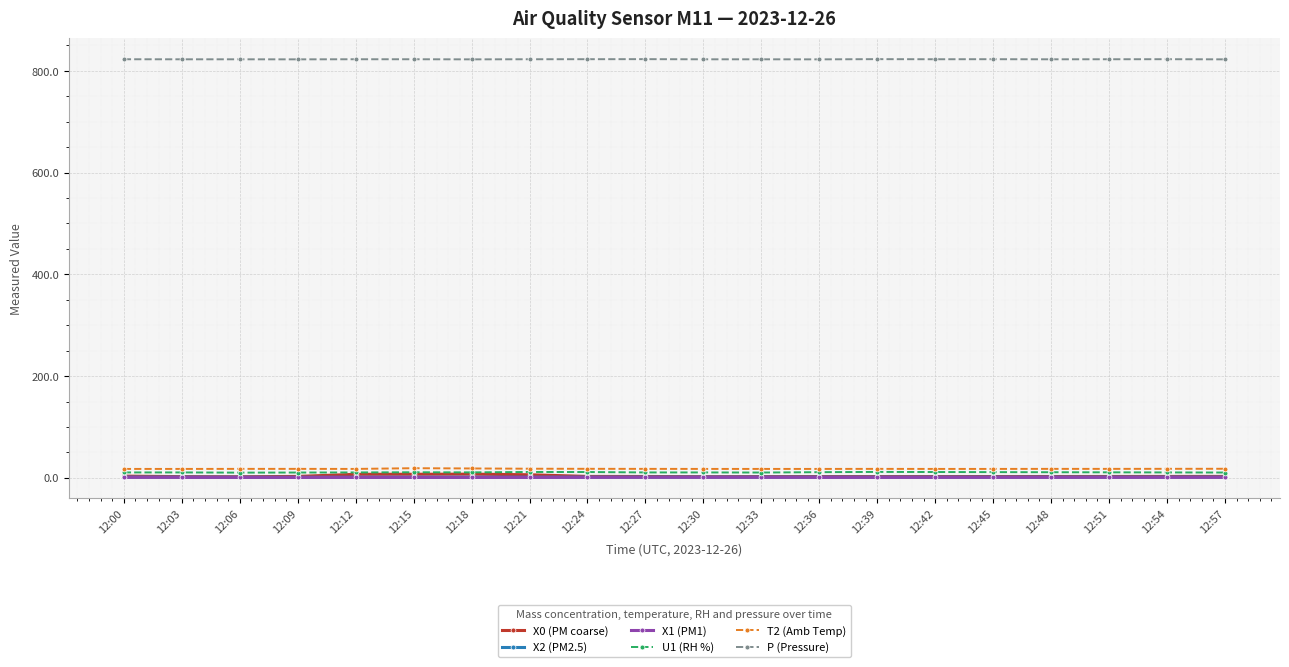

True or false: X2 (PM2.5) and T2 (Amb Temp) cross at least once.

False